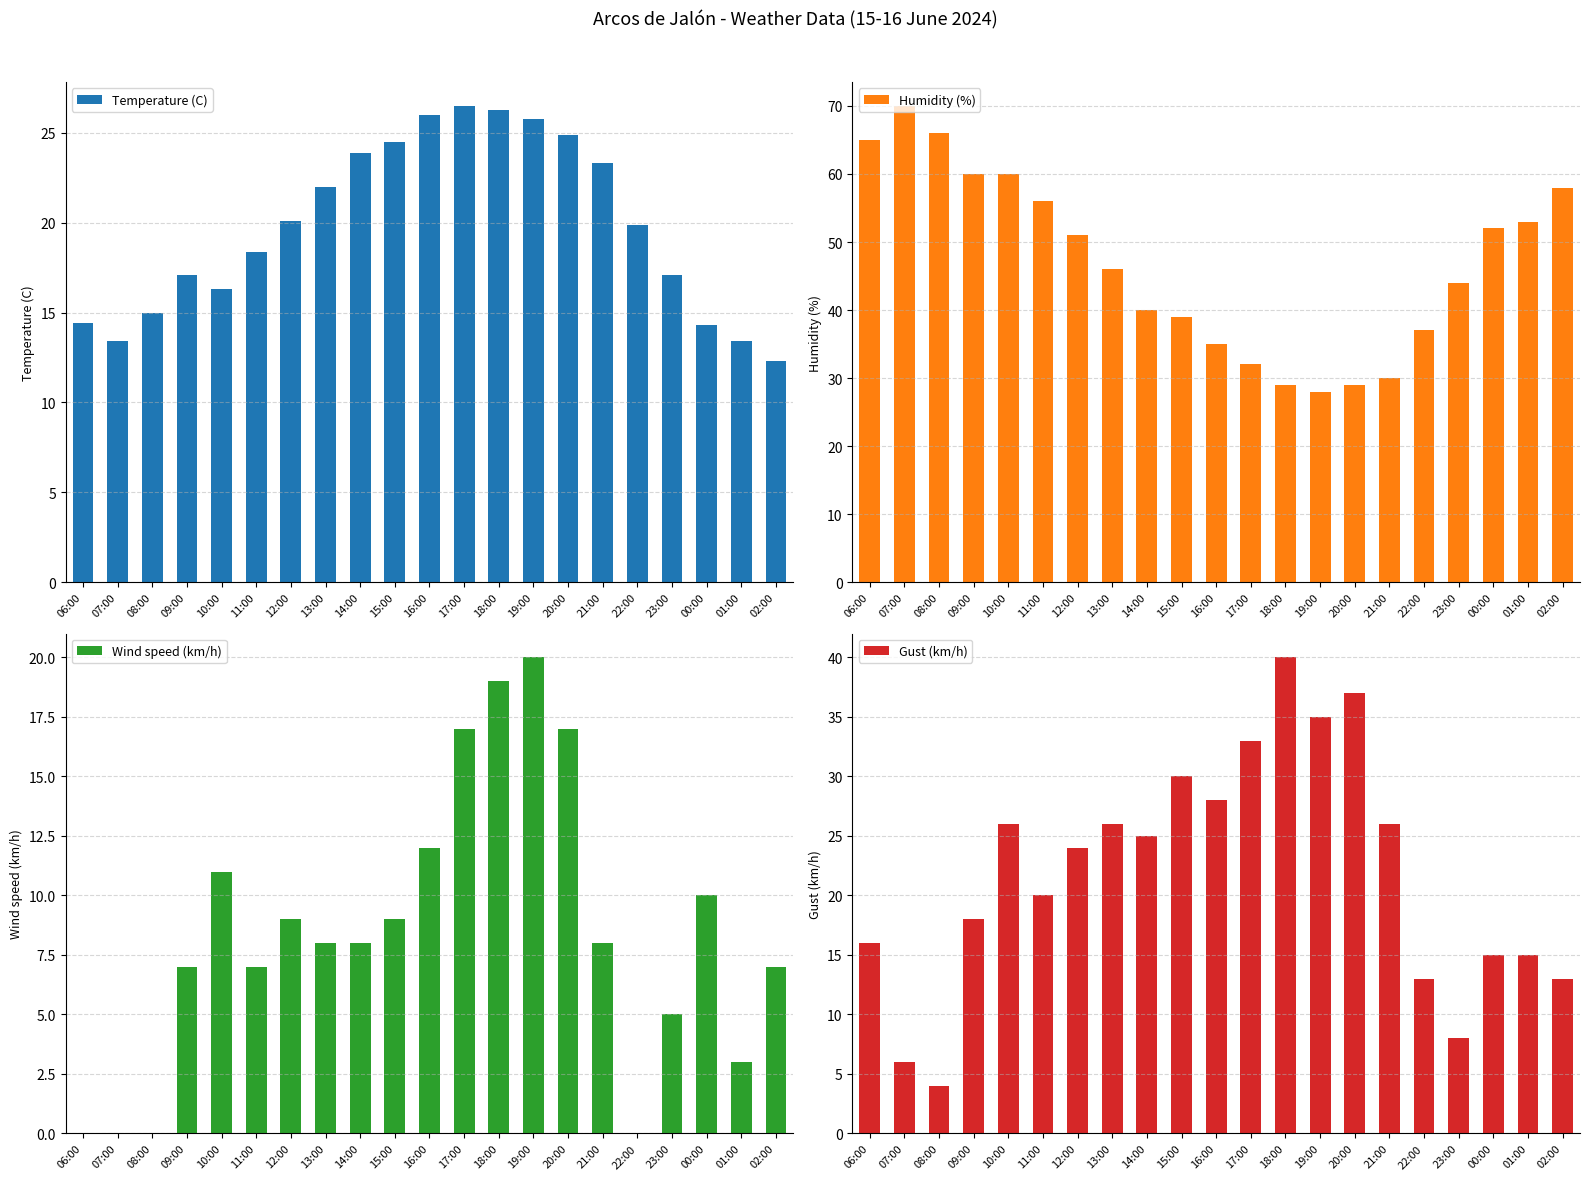

Reading left to right, list all the values displayed in this chart.

Temperature (C): 14.4	13.4	15.0	17.1	16.3	18.4	20.1	22.0	23.9	24.5	26.0	26.5	26.3	25.8	24.9	23.3	19.9	17.1	14.3	13.4	12.3
Humidity (%): 65.0	70.0	66.0	60.0	60.0	56.0	51.0	46.0	40.0	39.0	35.0	32.0	29.0	28.0	29.0	30.0	37.0	44.0	52.0	53.0	58.0
Wind speed (km/h): 0.0	0.0	0.0	7.0	11.0	7.0	9.0	8.0	8.0	9.0	12.0	17.0	19.0	20.0	17.0	8.0	0.0	5.0	10.0	3.0	7.0
Gust (km/h): 16.0	6.0	4.0	18.0	26.0	20.0	24.0	26.0	25.0	30.0	28.0	33.0	40.0	35.0	37.0	26.0	13.0	8.0	15.0	15.0	13.0